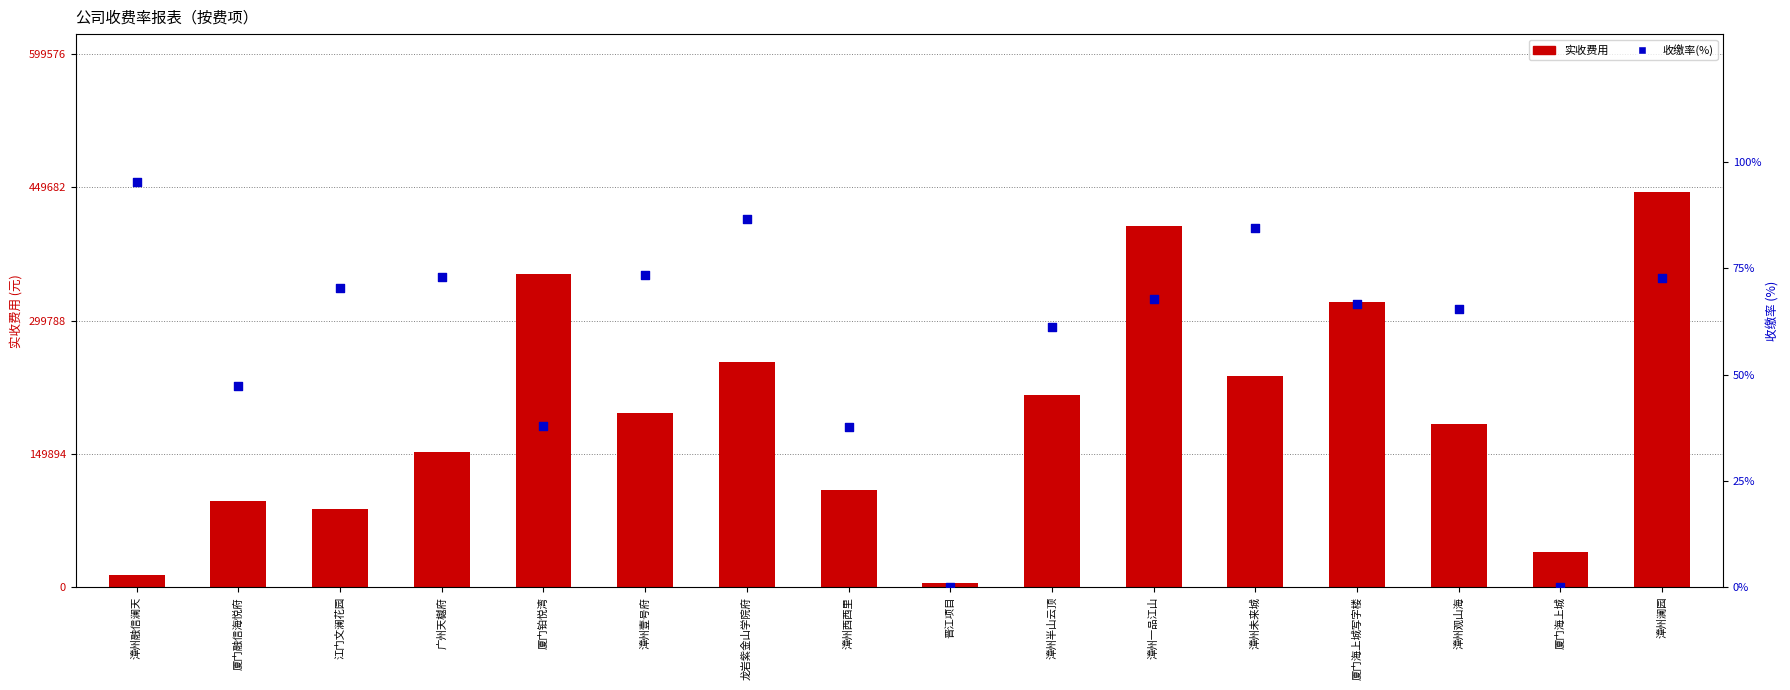

What are all the series names shown in the legend?

实收费用, 收缴率(%)